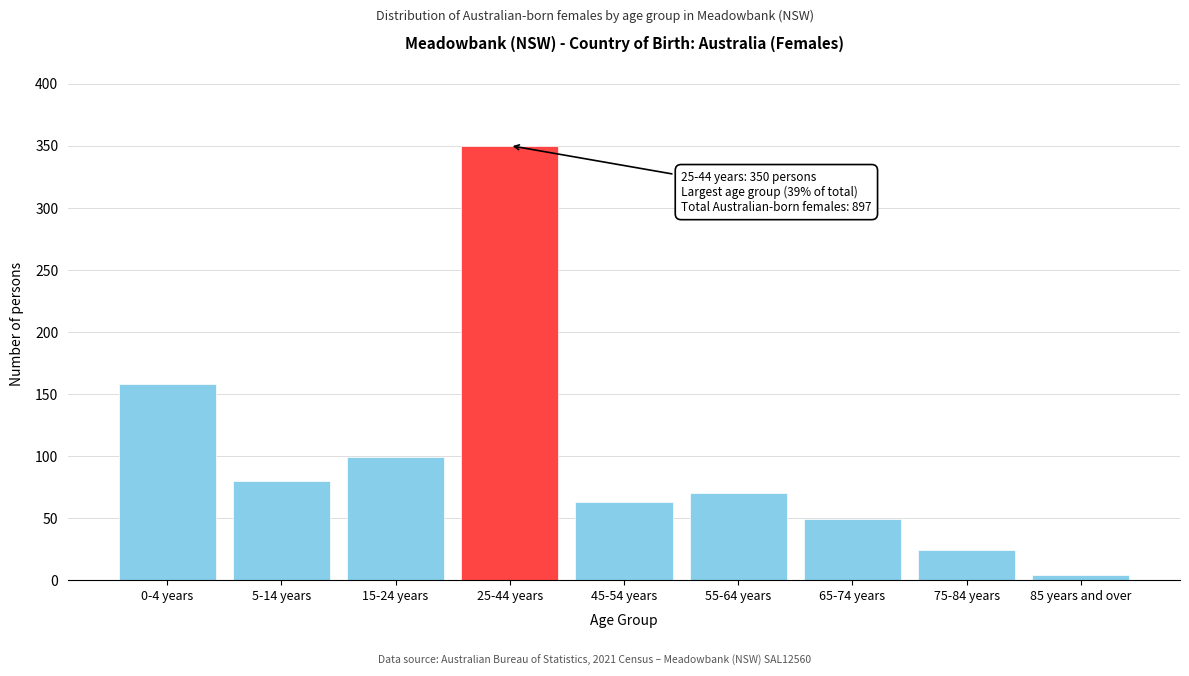

Reading left to right, extract all data points from this chart.

0-4 years=158	5-14 years=80	15-24 years=99	25-44 years=350	45-54 years=63	55-64 years=70	65-74 years=49	75-84 years=24	85 years and over=4